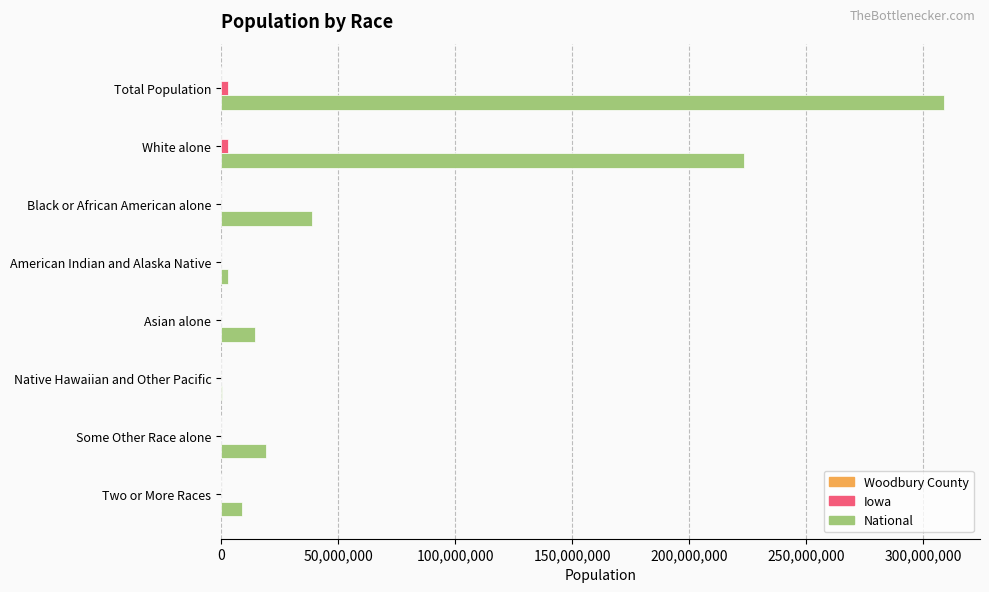

At which label is National closest to 154642775?

White alone